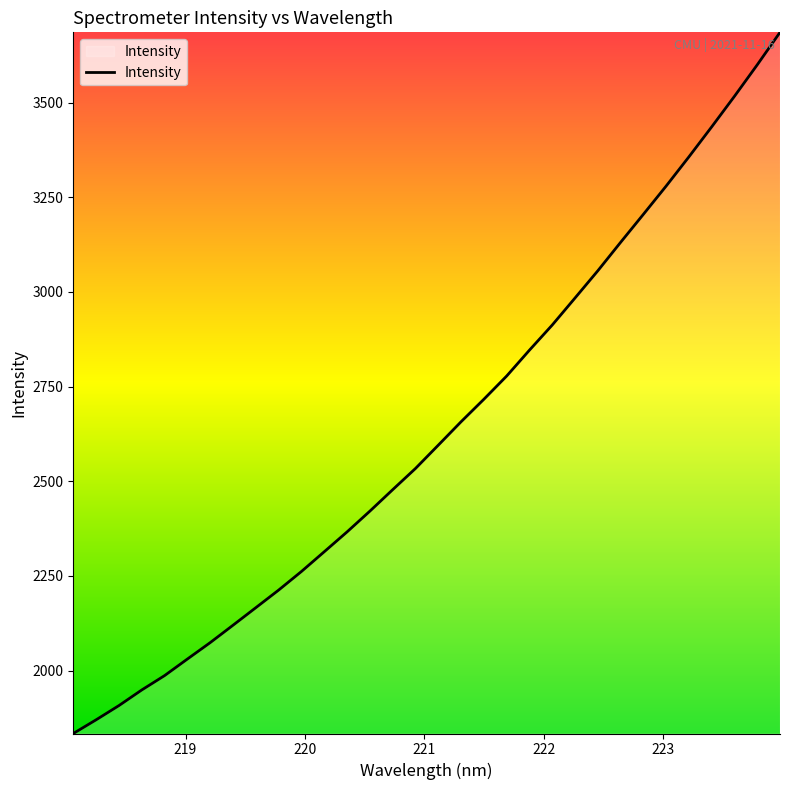

True or false: the data has more than 2 interior local peaks.

False